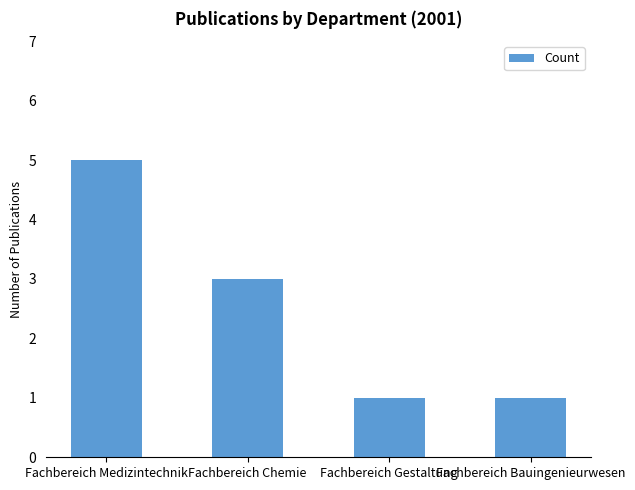

The chart shows a value of 3 at Fachbereich Chemie. True or false?

True